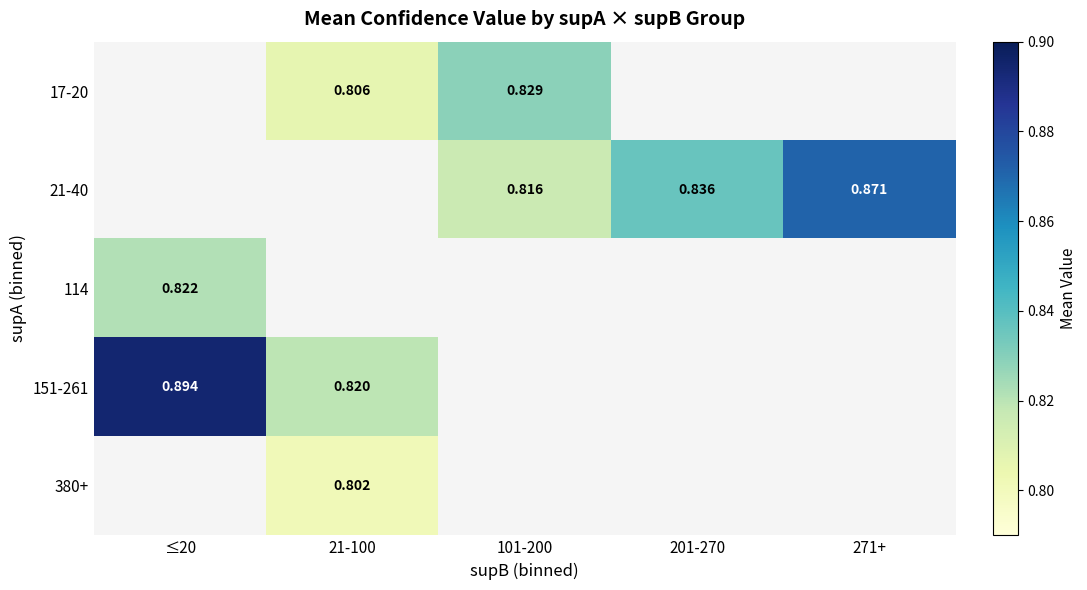

Is it true that 21-40 equals 1.4 at 101-200?

False